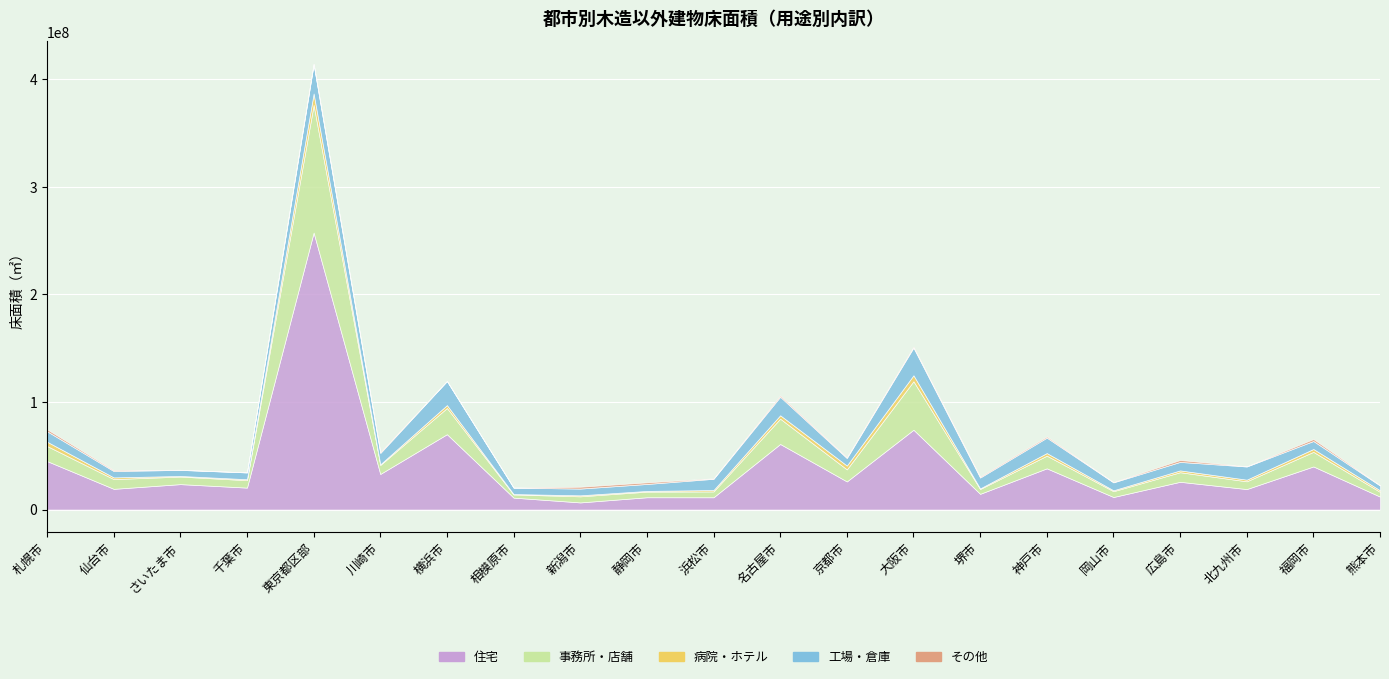

Which series has the largest range (max minus min)?

住宅